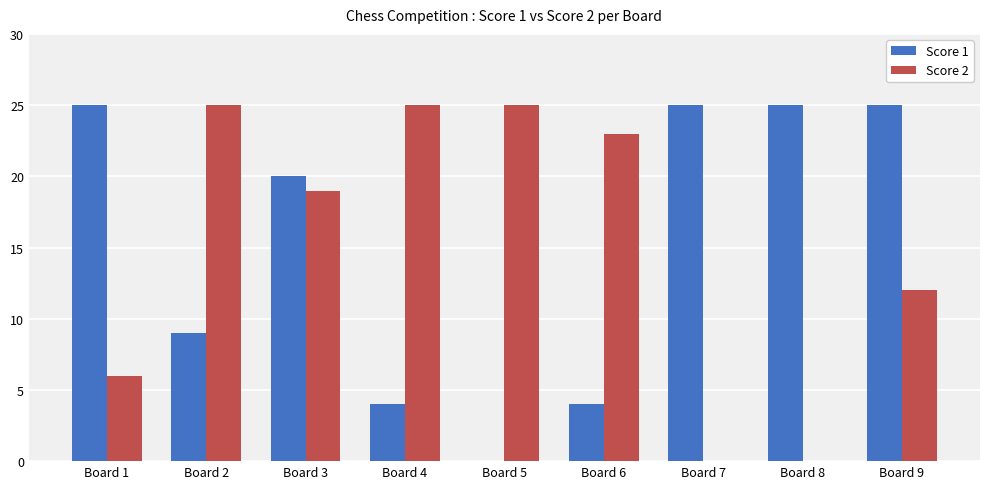

How many categories are shown in the chart?

9